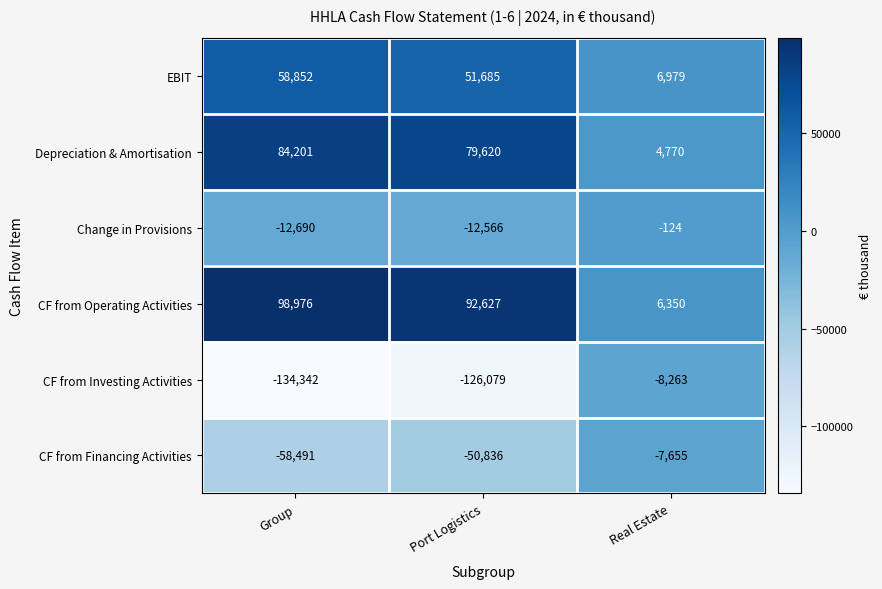

At which category is the sum across all series the highest?

Group